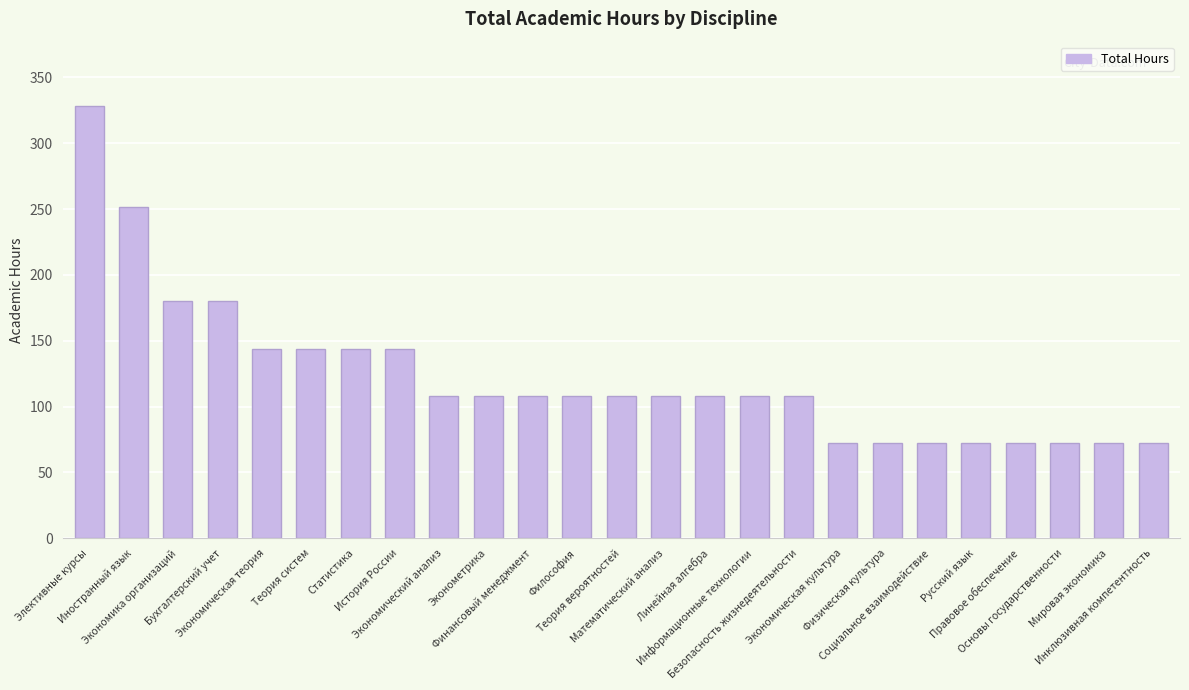

What is the label of the 9th bar from the left?

Экономический анализ